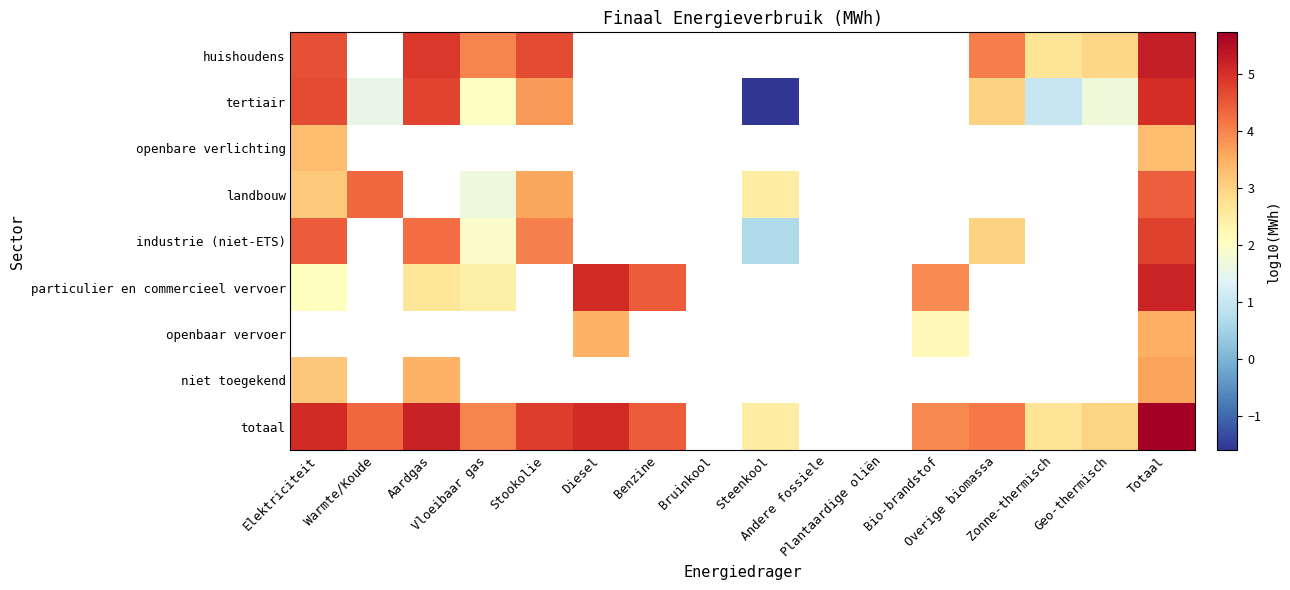

Which category has the lowest value in the openbare verlichting series?

Elektriciteit